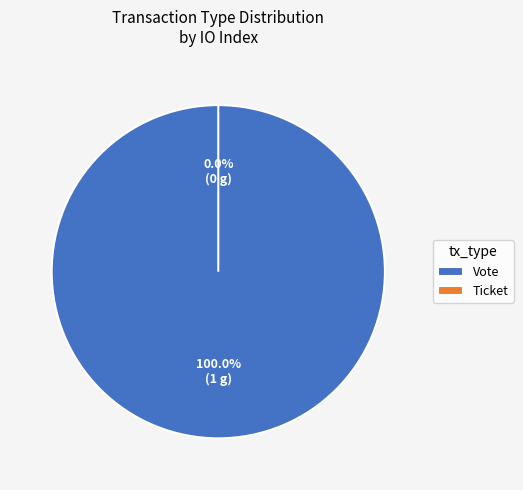

Which slice represents more than half of the pie?

Vote